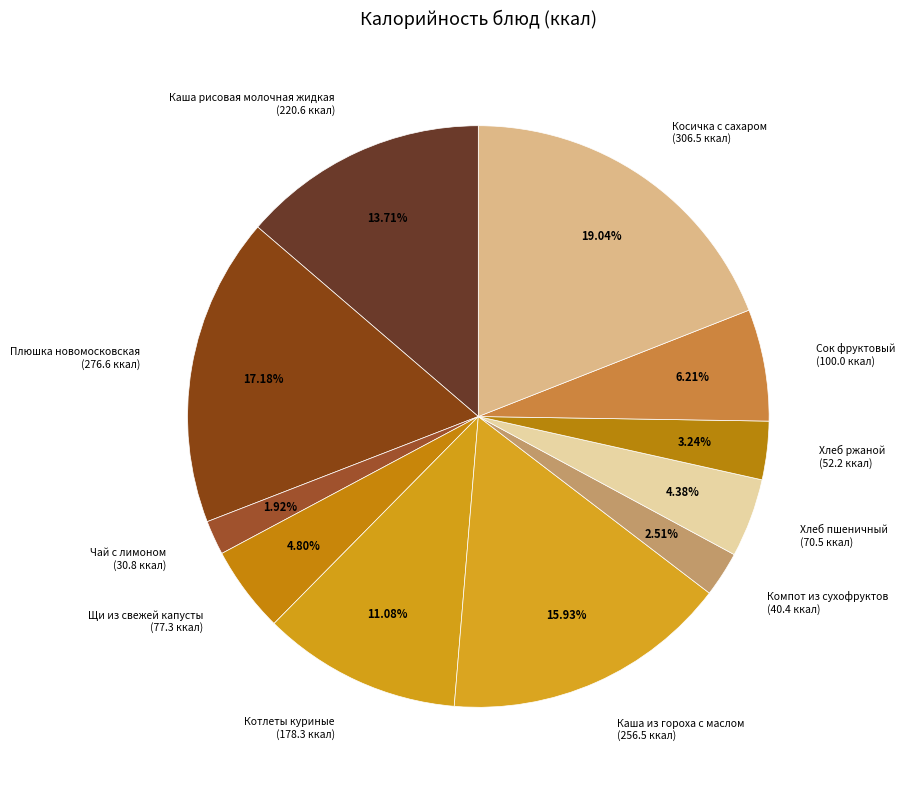

The Плюшка новомосковская slice represents 17% of the pie. True or false?

True